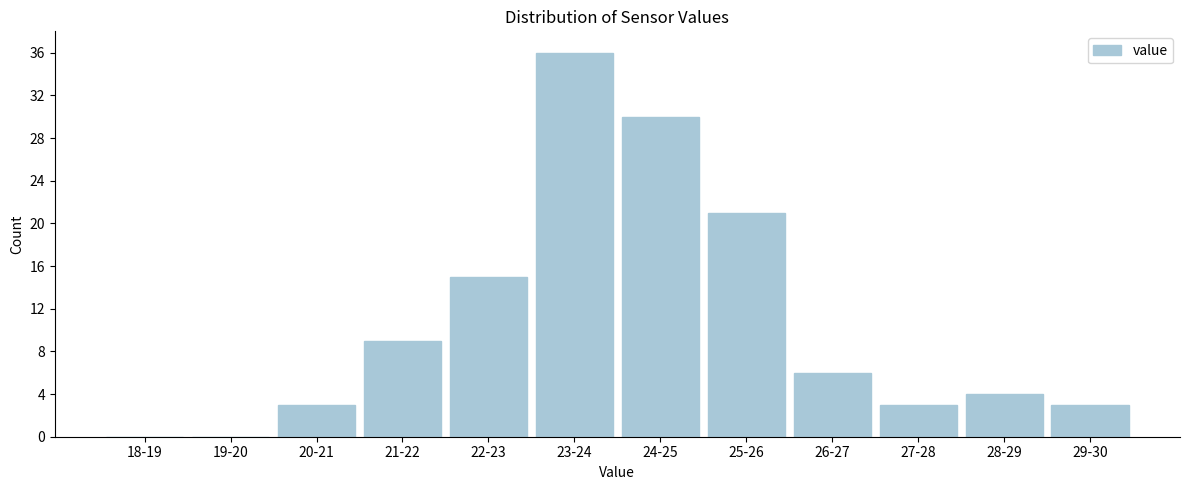

Reading left to right, list all the values displayed in this chart.

18-19=0	19-20=0	20-21=3	21-22=9	22-23=15	23-24=36	24-25=30	25-26=21	26-27=6	27-28=3	28-29=4	29-30=3